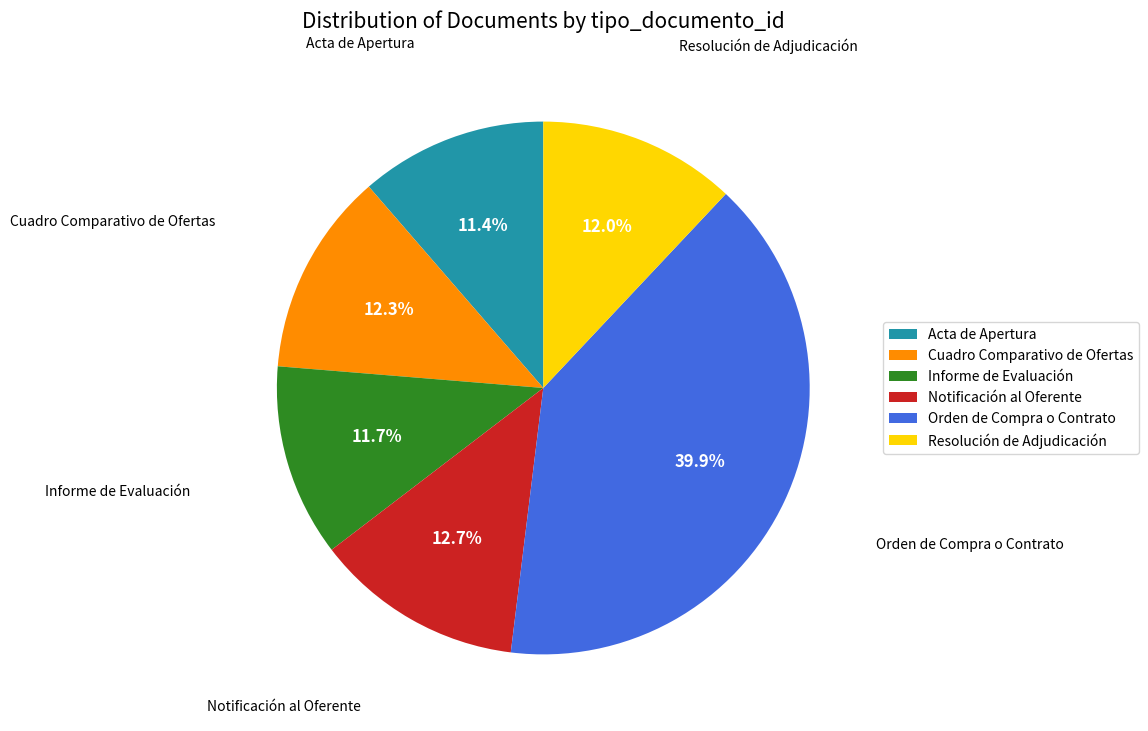

What is the total percentage of Informe de Evaluación and Notificación al Oferente?

24.4%